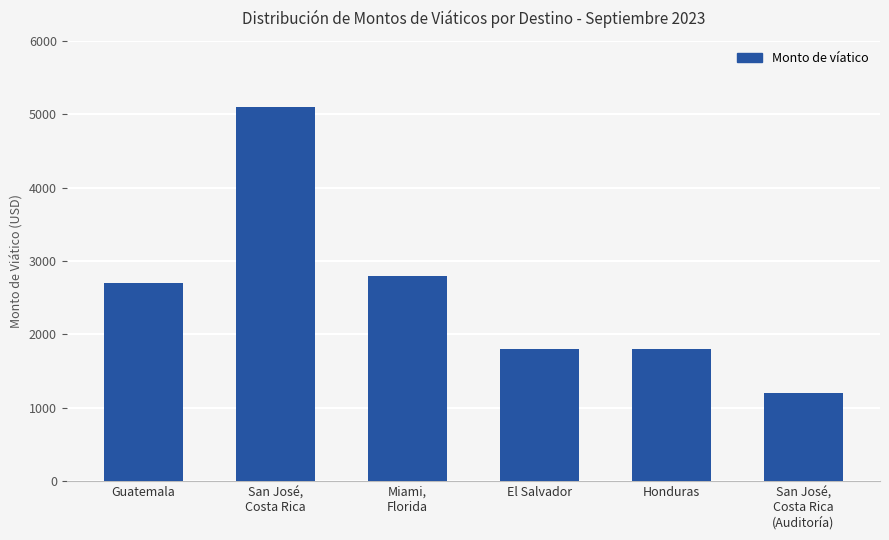

What is the change in value from Honduras to San José,
Costa Rica
(Auditoría)?

-600